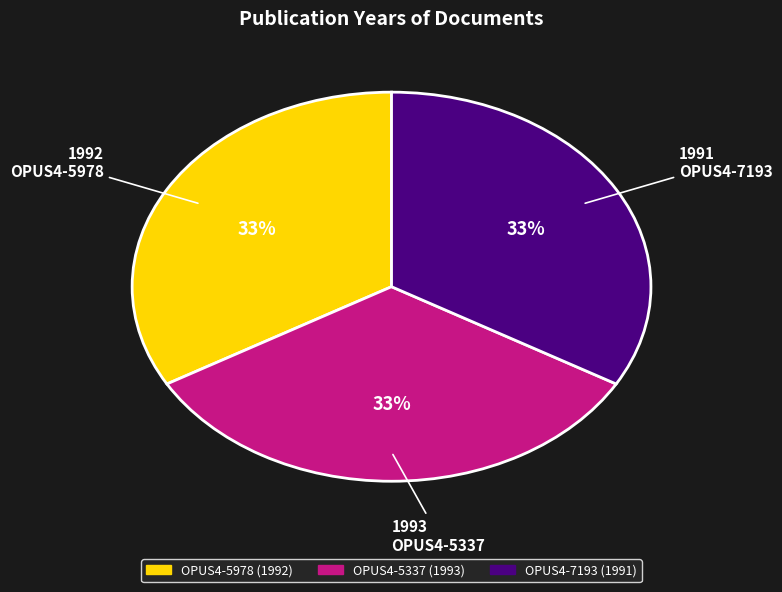

What is the ratio of the value at OPUS4-5978 (1992) to the value at OPUS4-7193 (1991)?

1.0